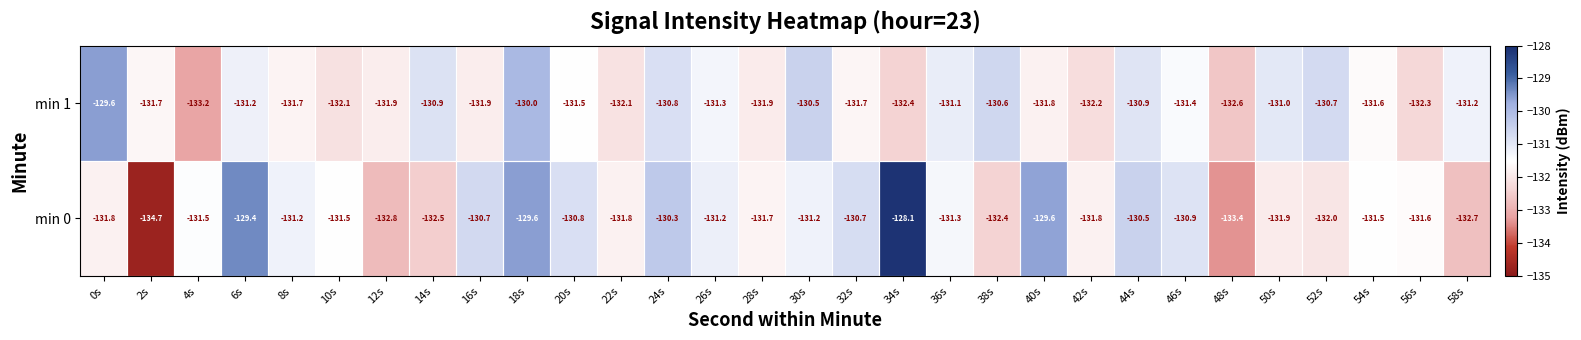

What is the difference between the maximum and minimum values in the min 0 series?

6.6